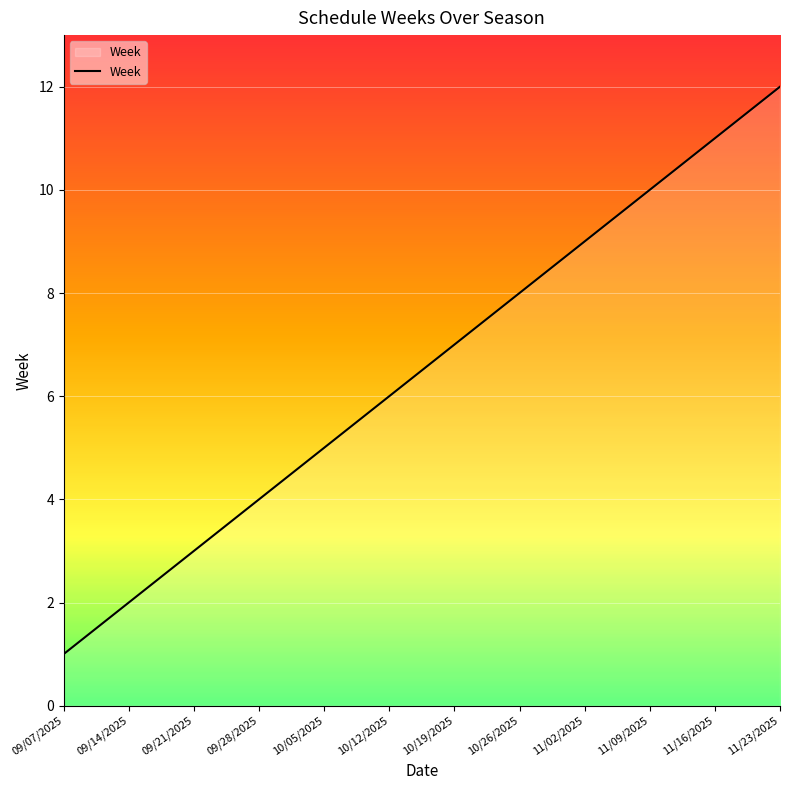

List the labels in order of value, smallest first.

09/07/2025, 09/14/2025, 09/21/2025, 09/28/2025, 10/05/2025, 10/12/2025, 10/19/2025, 10/26/2025, 11/02/2025, 11/09/2025, 11/16/2025, 11/23/2025